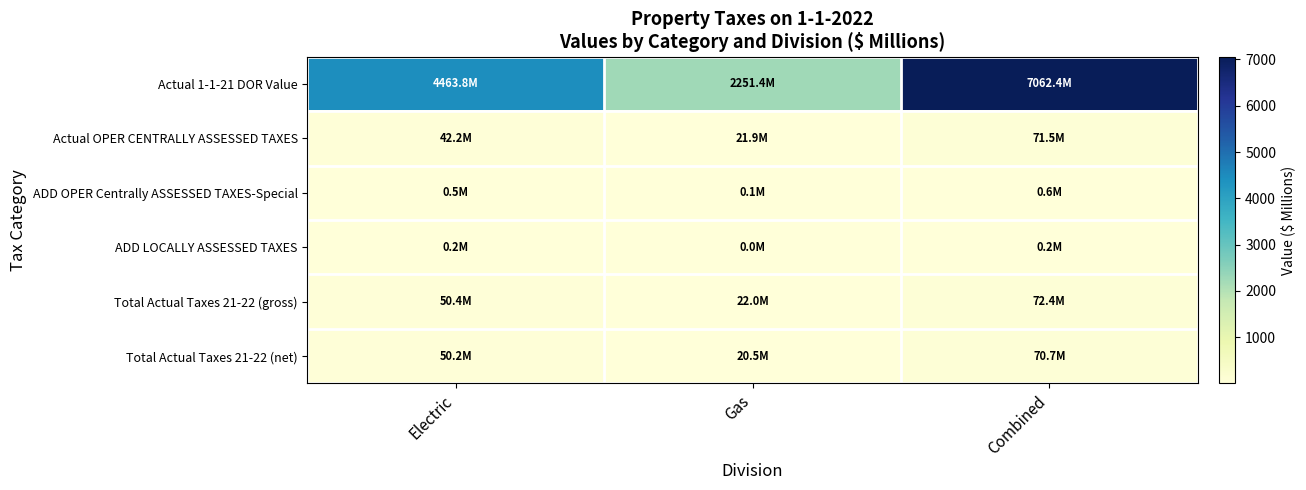

Which category has the highest value across all series?

Combined